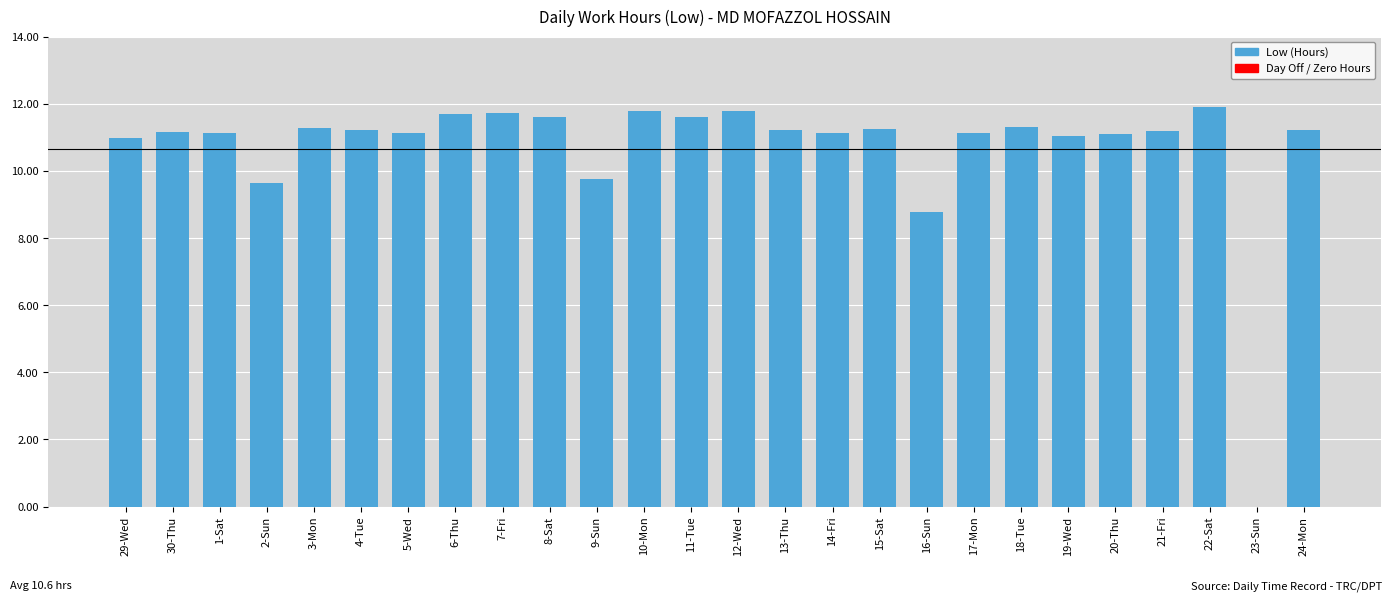

The value at 7-Fri is 11.7. True or false?

True